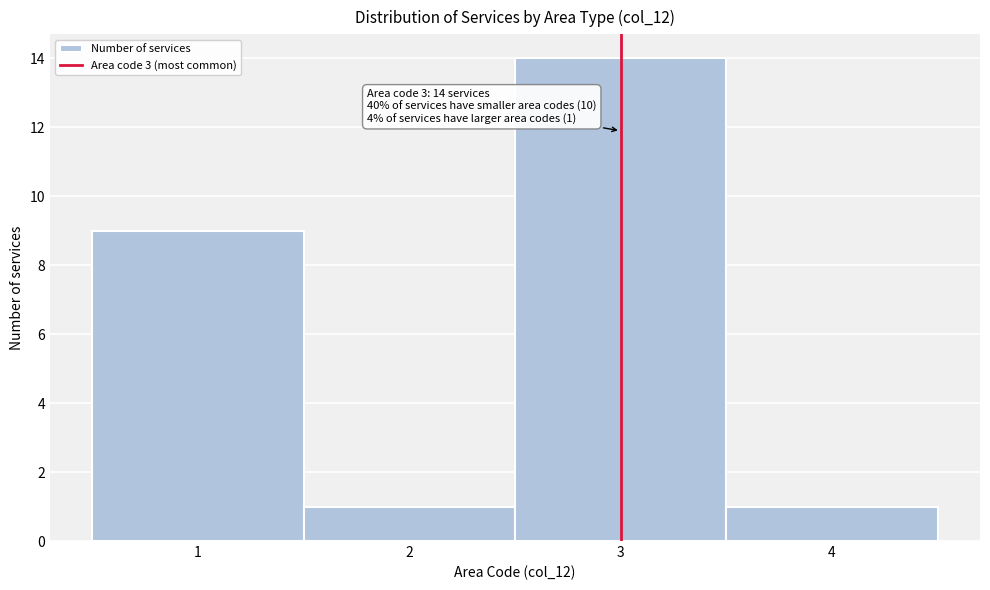

Over which range of the x-axis is the bar tallest?

2.5 to 3.5